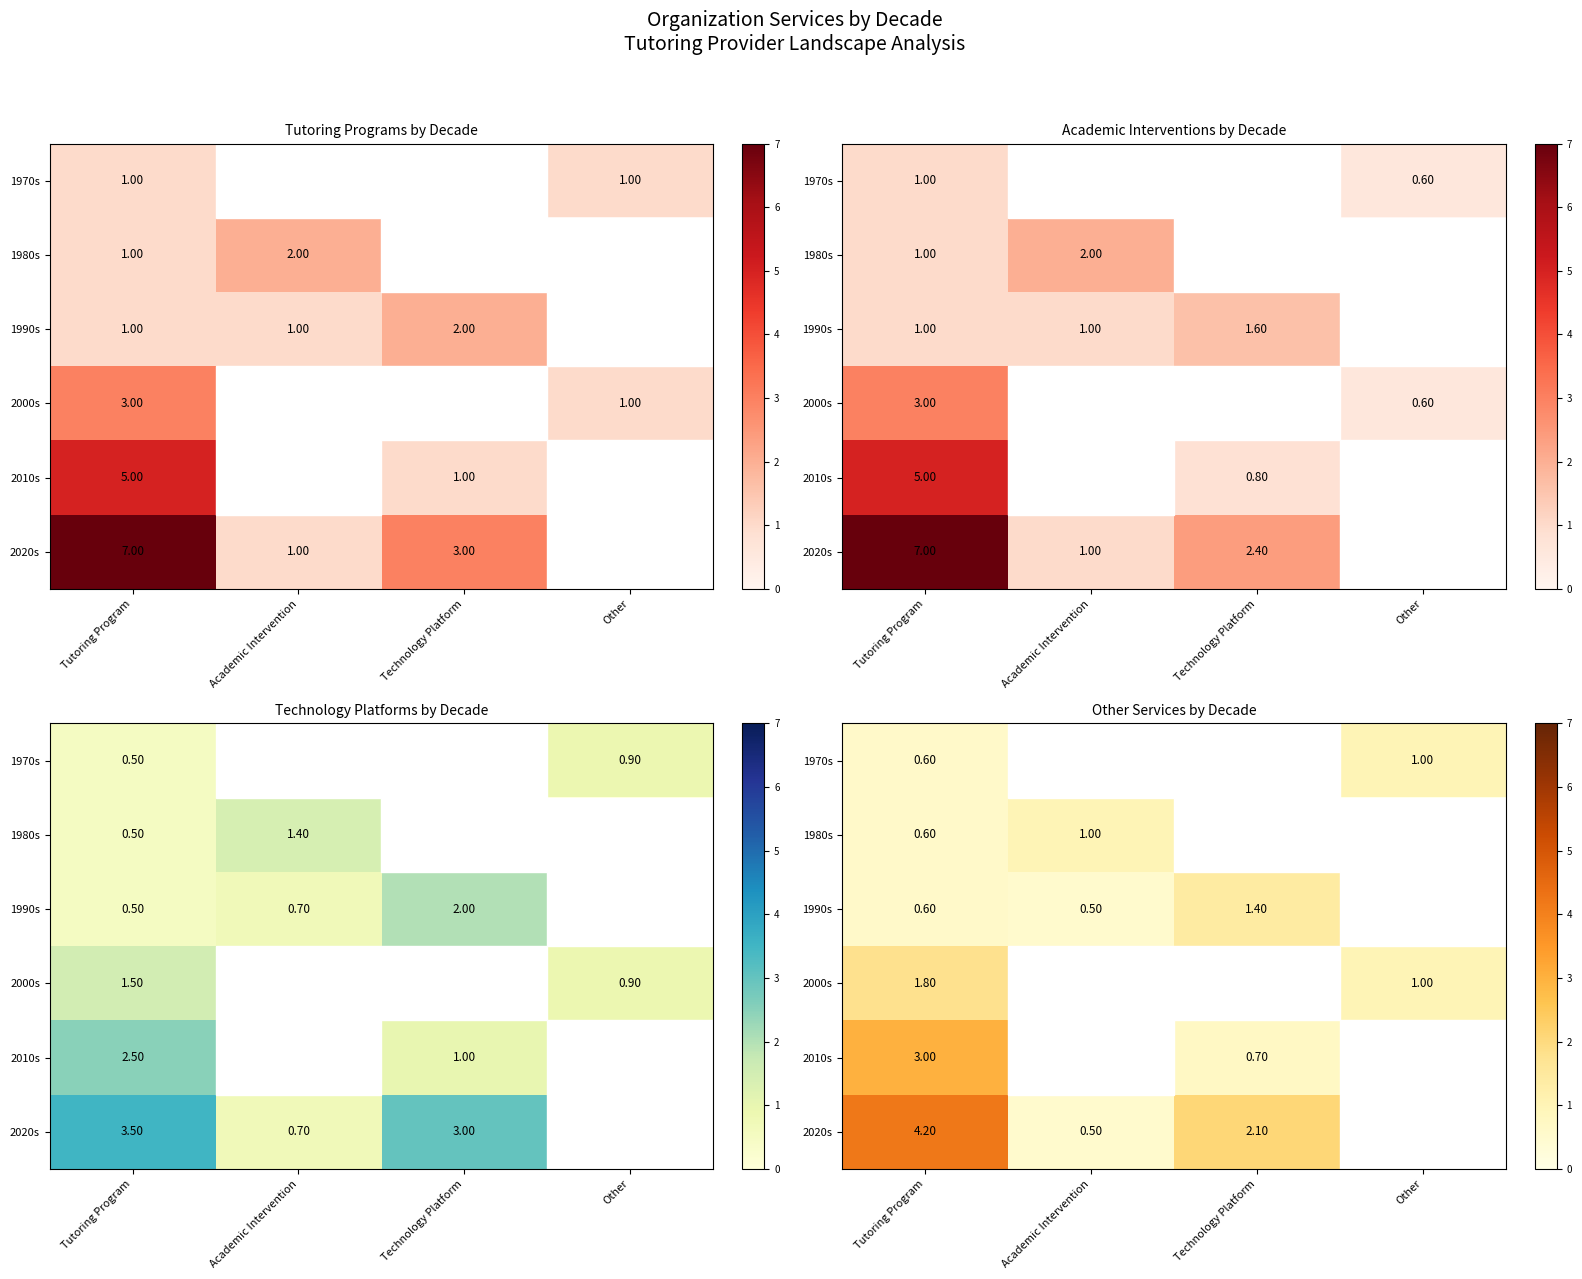

Is it true that 1980s equals 0.6 at Tutoring Program?

True